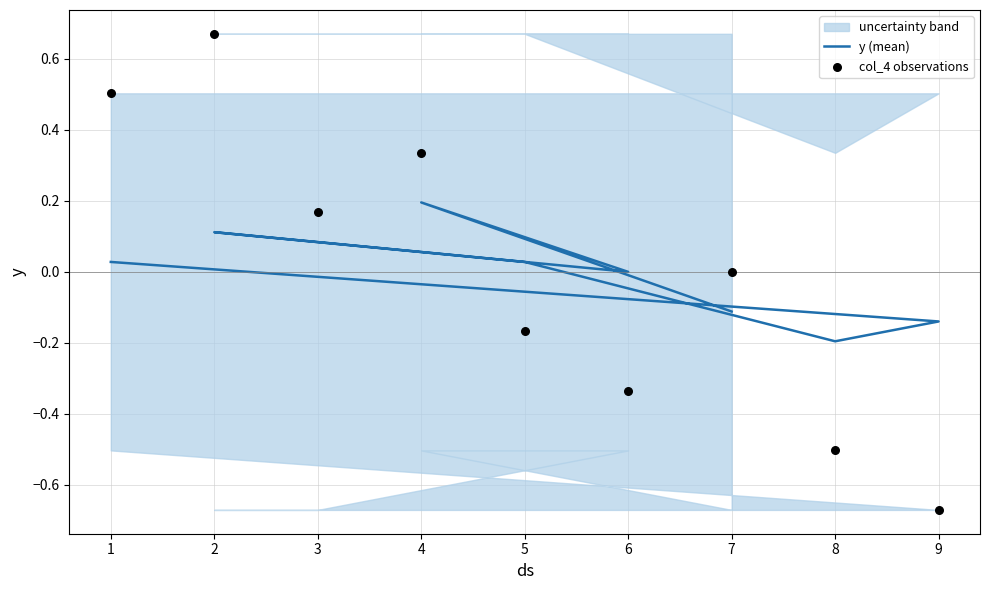

Which series has the largest total across all categories?

y (mean)